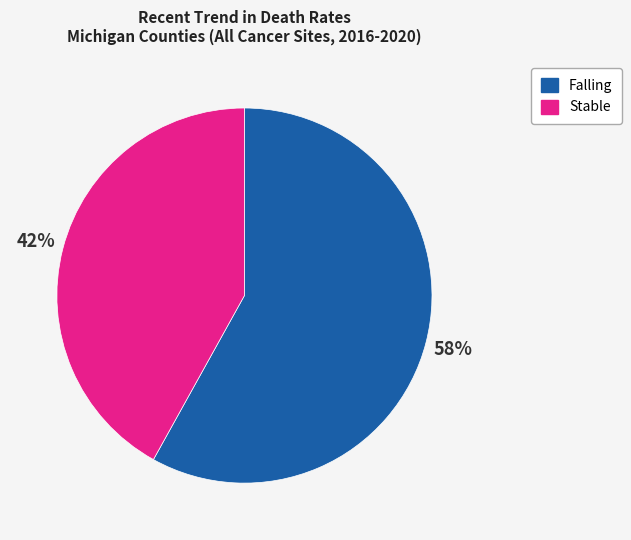

Rank the categories by value from highest to lowest.

Falling, Stable